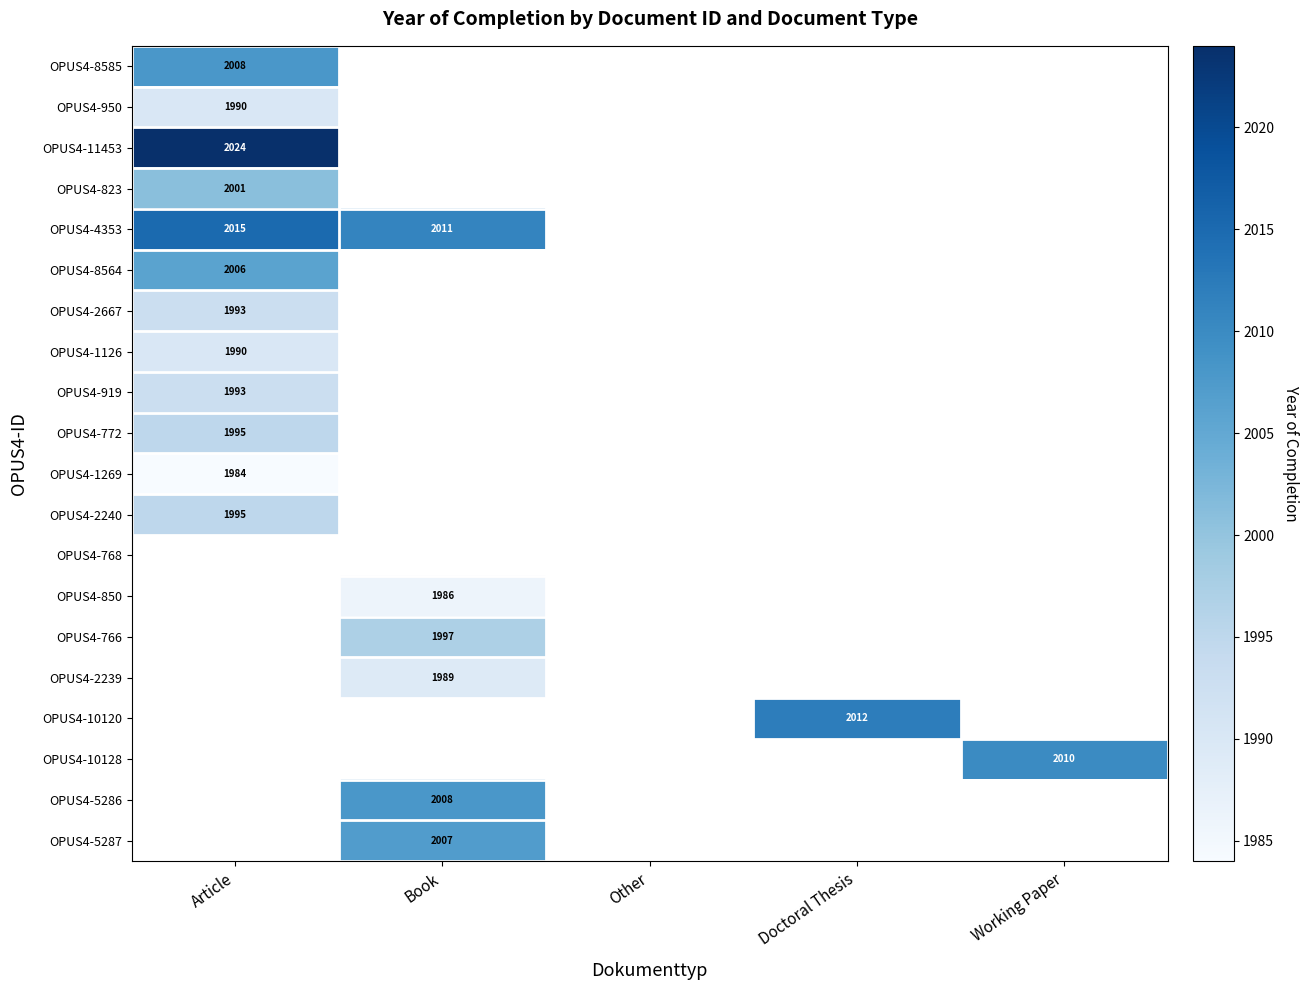

True or false: OPUS4-919 has a value of 3139 at Article.

False